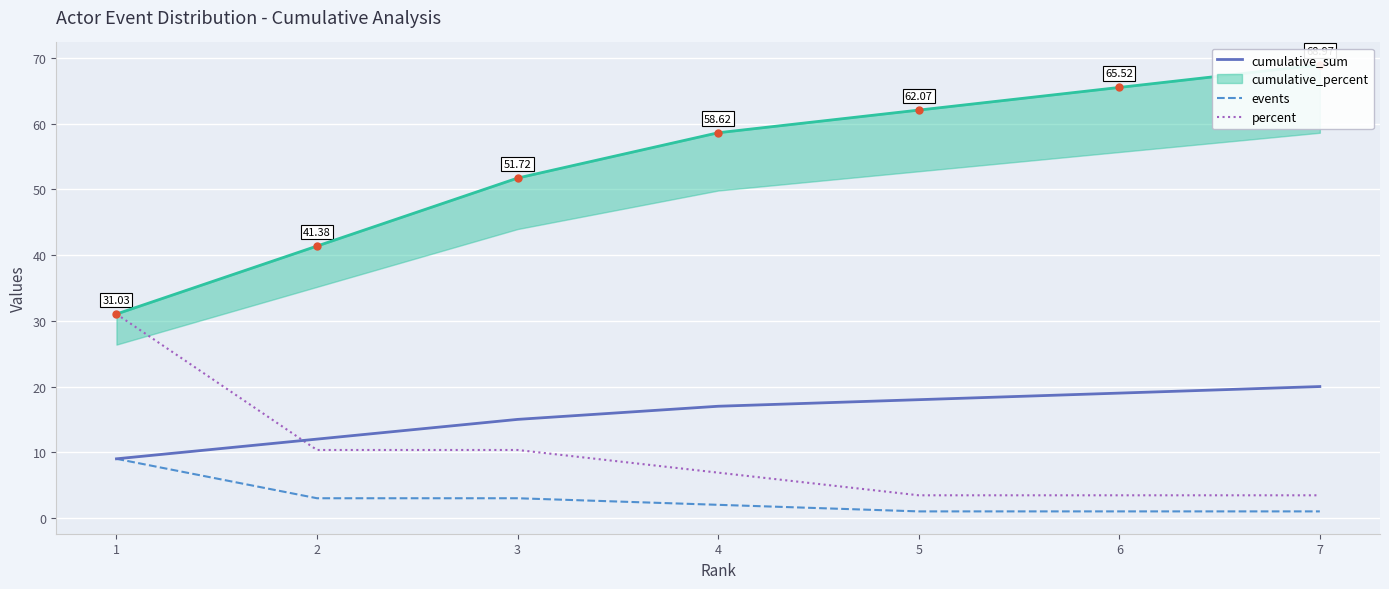

Rank the series at 4 from highest to lowest value.

cumulative_sum, percent, events